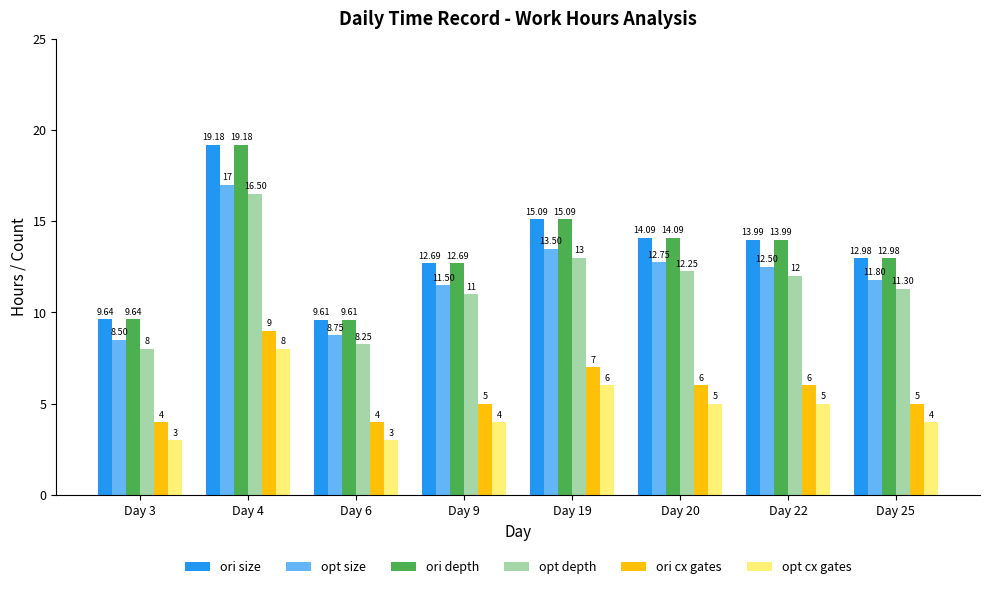

Where does the opt cx gates series first go above 5?

Day 4